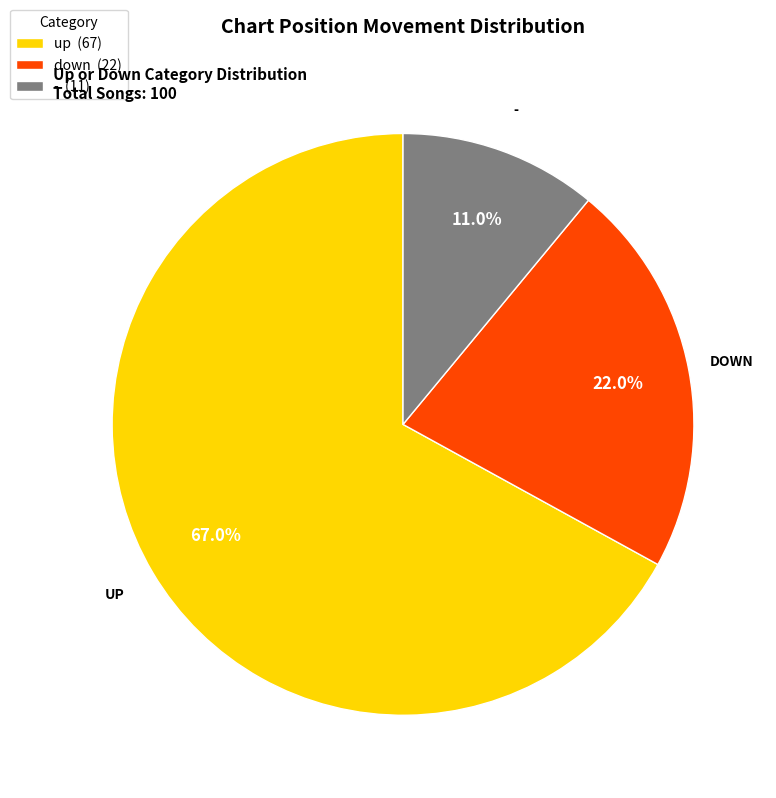

To the nearest percent, what portion does up represent?

67%